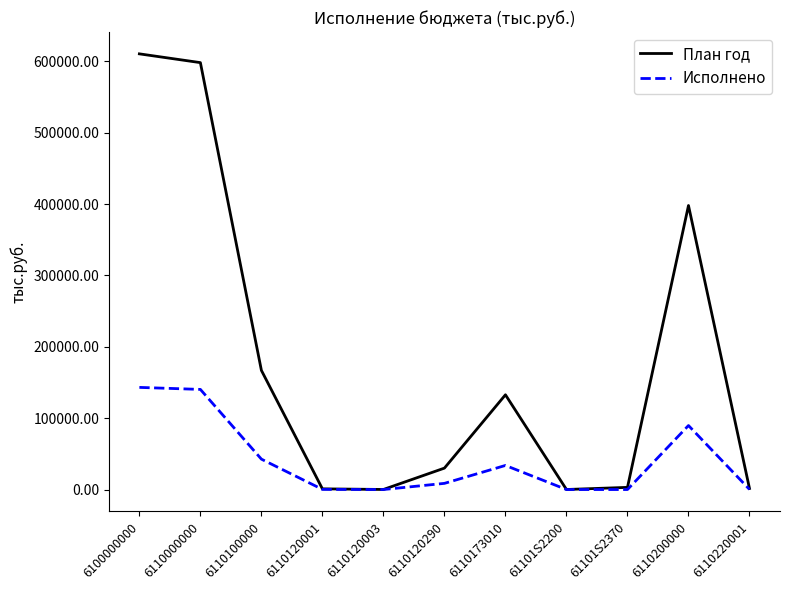

List the series in order of their peak value, highest first.

План год, Исполнено